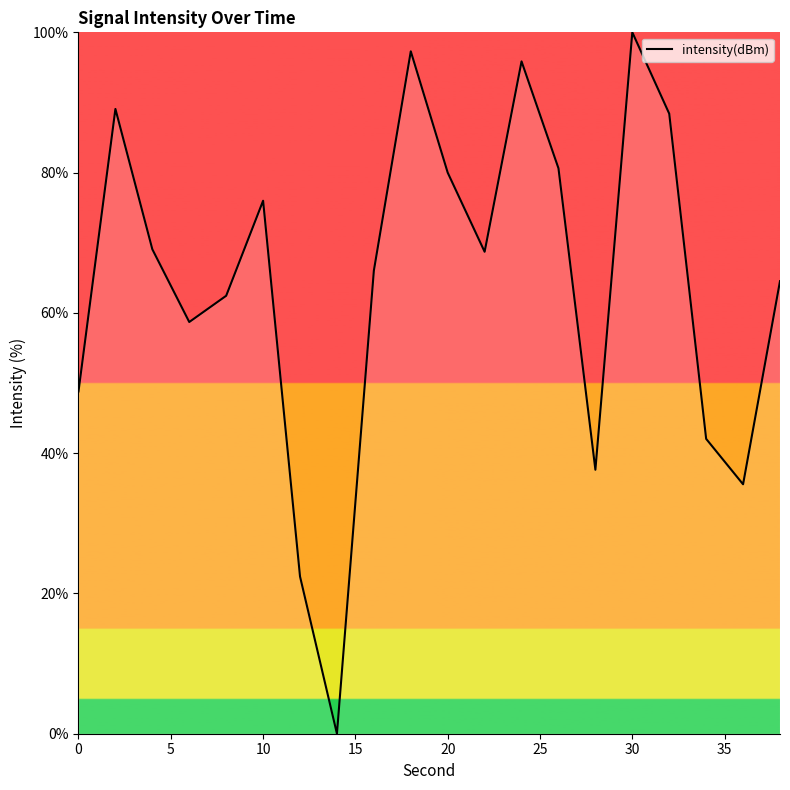

What is the greatest value displayed?

100.0